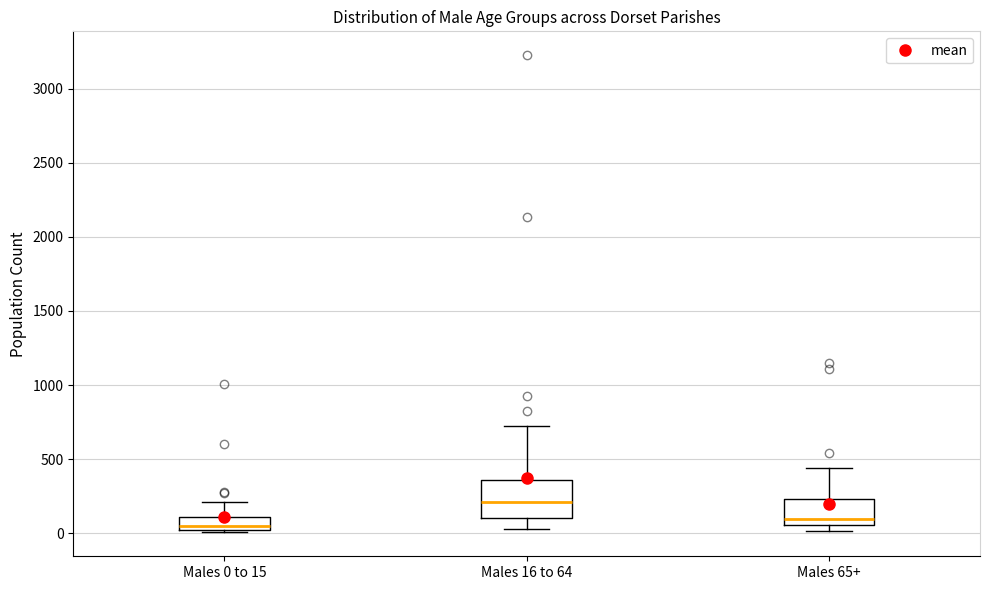

Reading left to right, read every box against the y-axis: the position of its median line, the range the box covers, and the ends of its whiskers. The values are not printed on the chart, so give them approximately, as read against the axis.

Males 0 to 15: median 50, box 0 to 100, whiskers 0 (just below the box's lower edge) to 200
Males 16 to 64: median 200, box 100 to 350, whiskers 50 to 700
Males 65+: median 100, box 50 to 250, whiskers 0 to 450